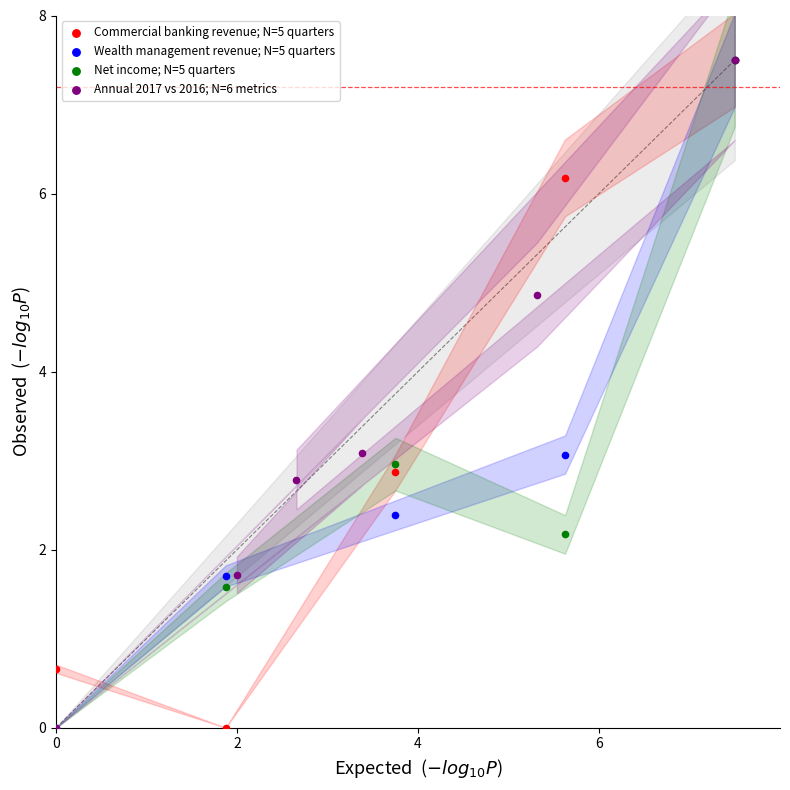

What are all the series names shown in the legend?

Commercial banking revenue; N=5 quarters, Wealth management revenue; N=5 quarters, Net income; N=5 quarters, Annual 2017 vs 2016; N=6 metrics